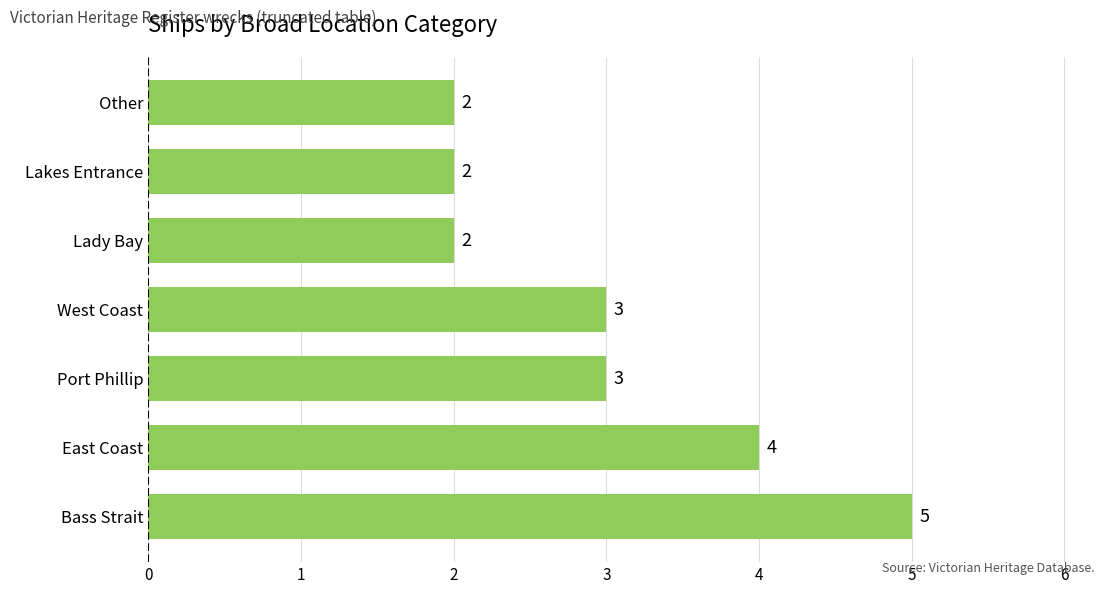

Are the bars horizontal?

Yes